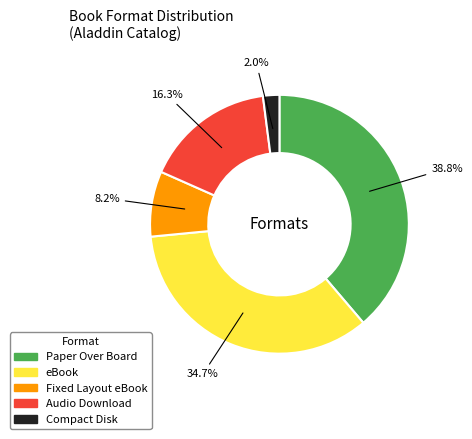

The Audio Download slice represents 31% of the pie. True or false?

False